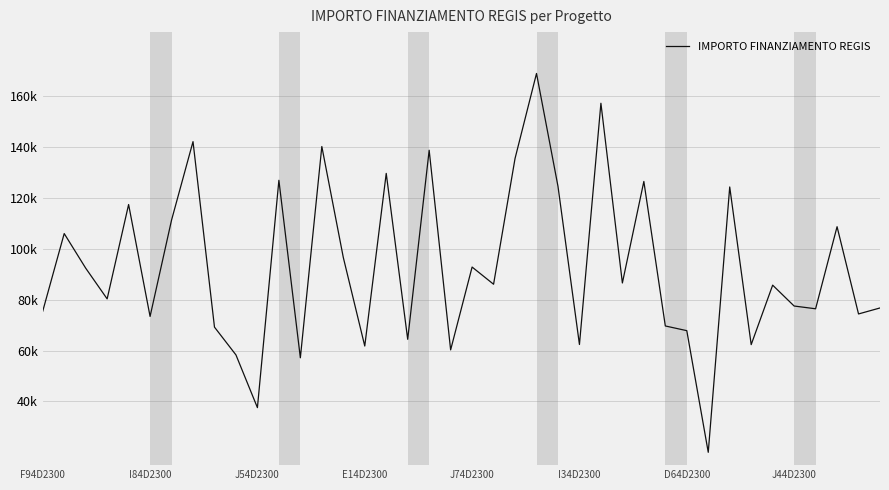

How many interior local peaks (higher than both neighbors) does the data have?

14